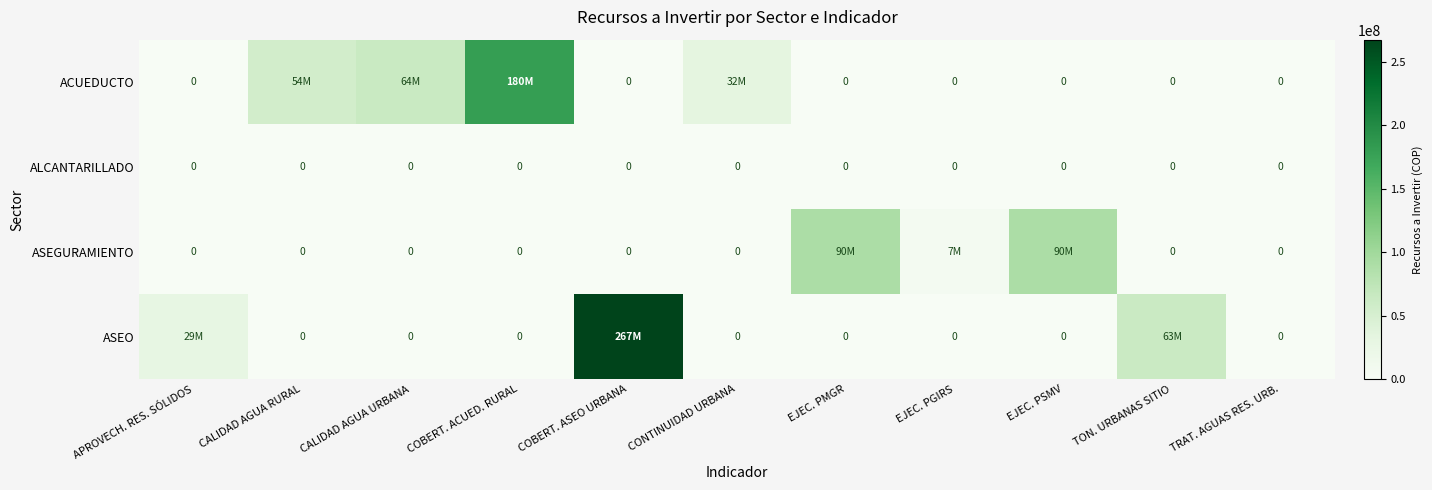

The ALCANTARILLADO series shows 0 at TRAT. AGUAS RES. URB.. True or false?

True